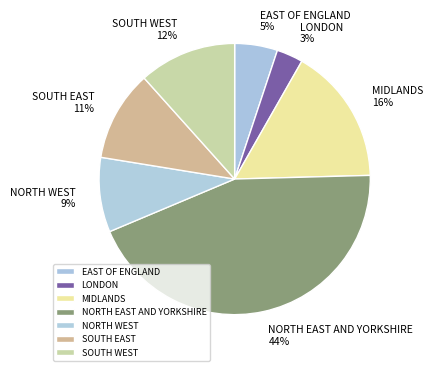

How many slices are in this pie chart?

7